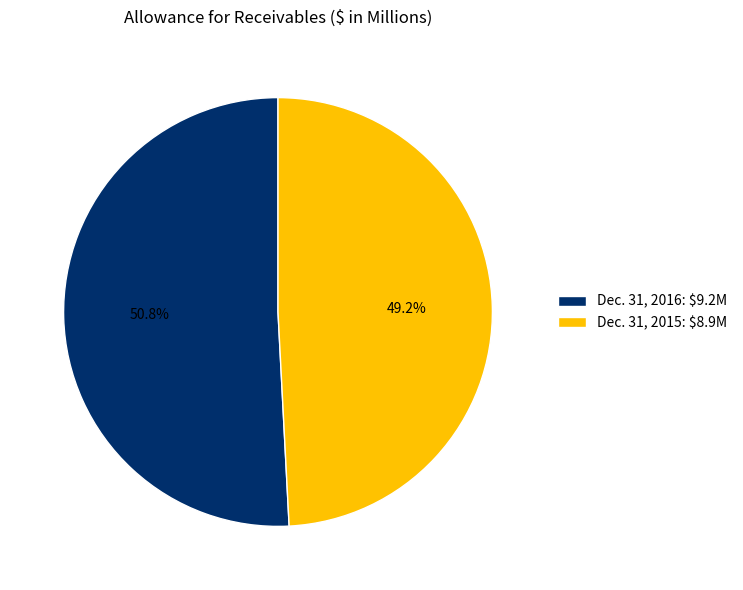

Does Dec. 31, 2015 account for over 50% of the chart?

No